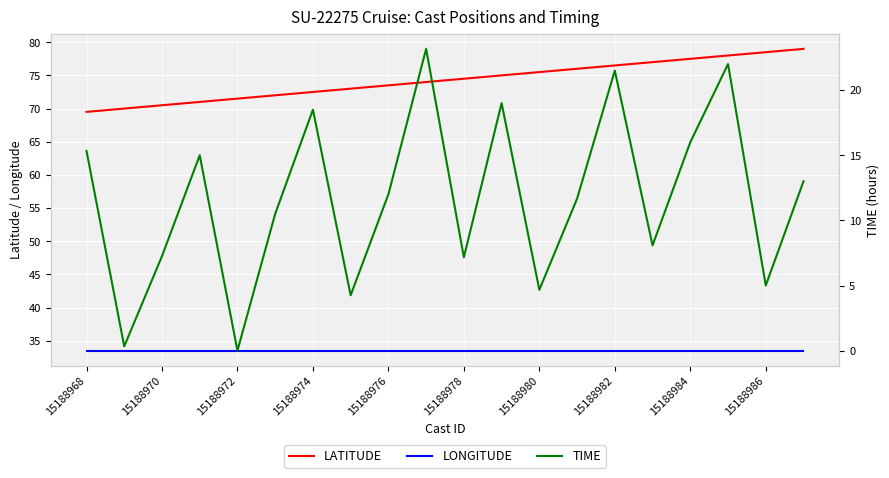

Is it true that LATITUDE equals 73.5 at 15188976?

True